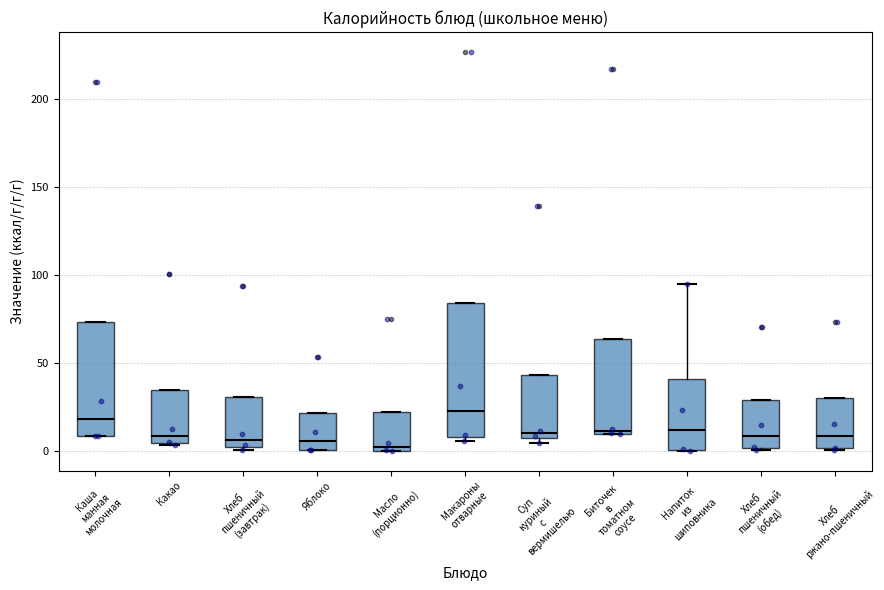

Comparing the boxes themselves (not the whiskers), which one is the tallest?

Макароны отварные